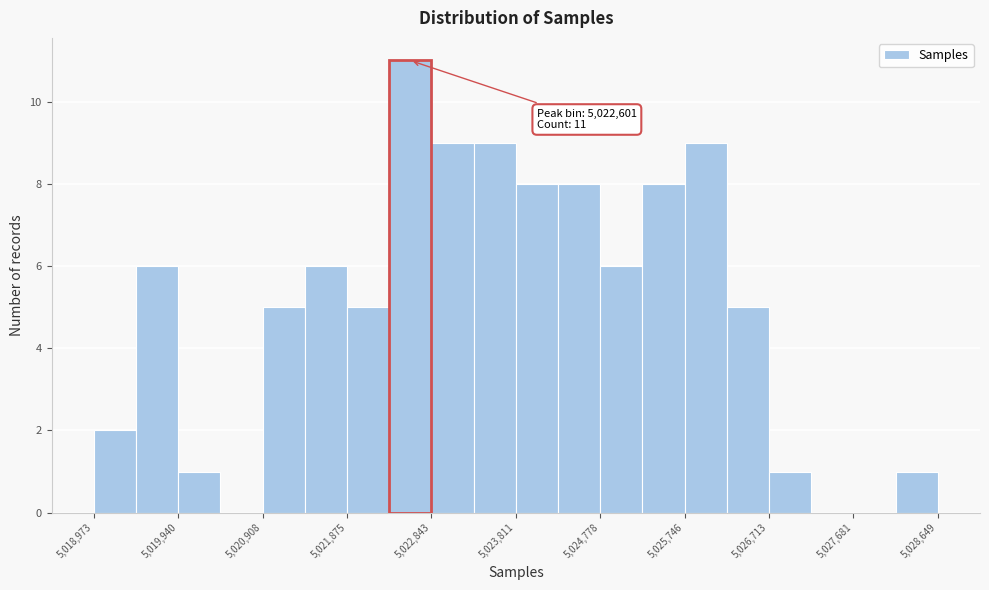

Which range on the x-axis has the tallest bar?

5022400 to 5022800